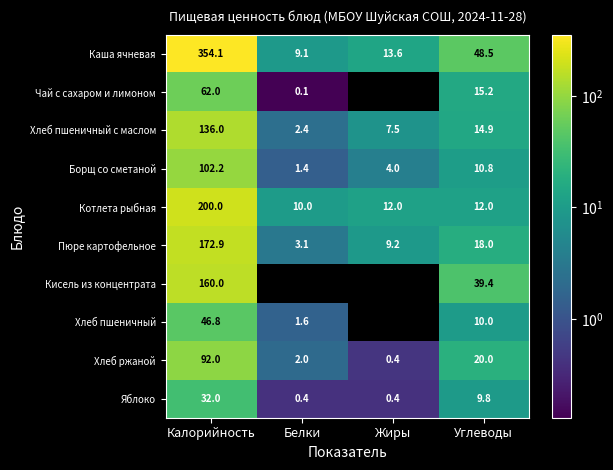

True or false: Пюре картофельное has a value of 277.4 at Калорийность.

False